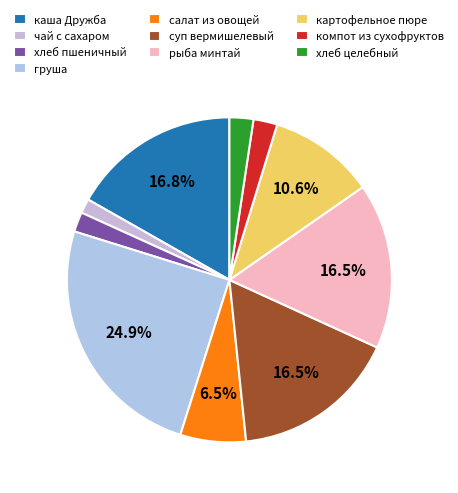

Which category has the biggest portion of the pie?

груша